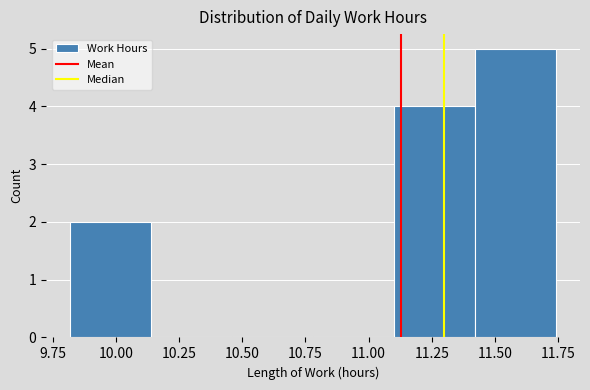

How tall is the bar that spans 9.82 to 10.14 on the x-axis? Neither the bar edges nor the heights are printed on the chart, so give them approximately, as read against the axes.

2